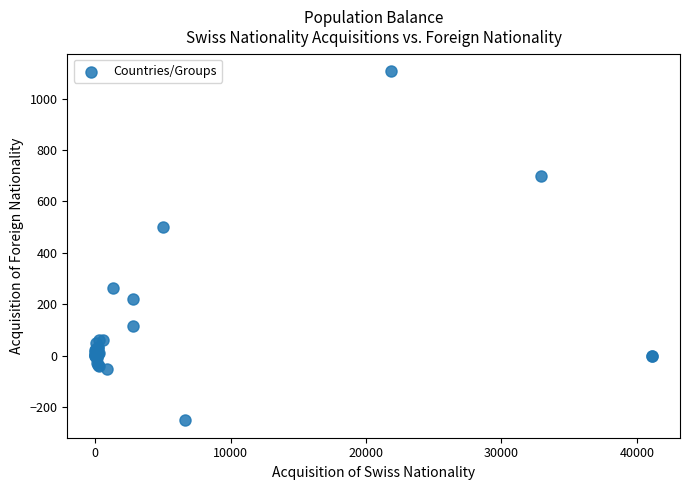

What Y value in the scatter plot is closest to 427?

502